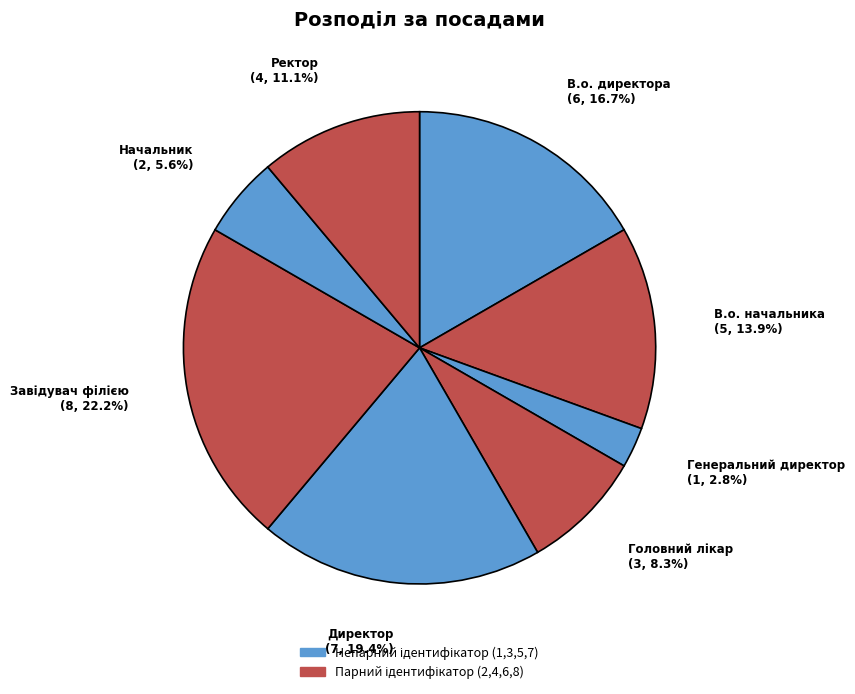

Count the number of slices in the pie.

8